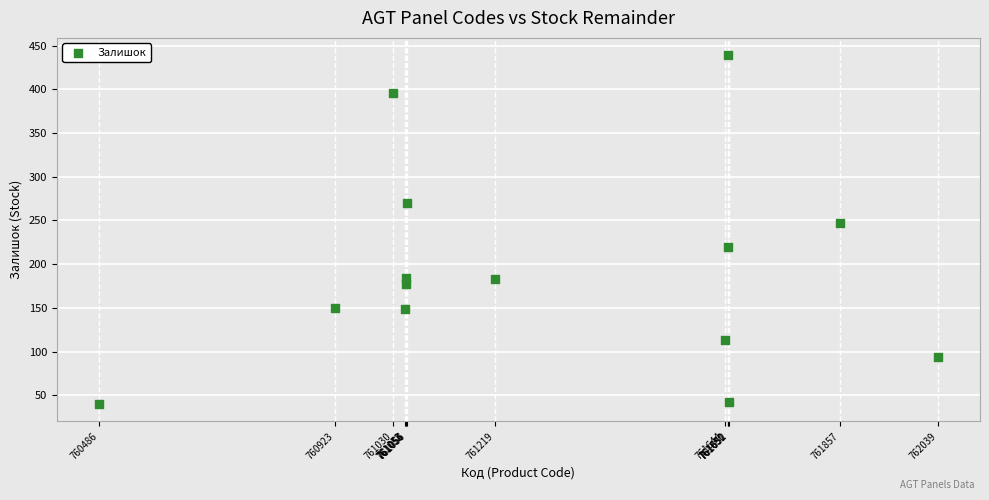

What Y value in the scatter plot is closest to 239?

247